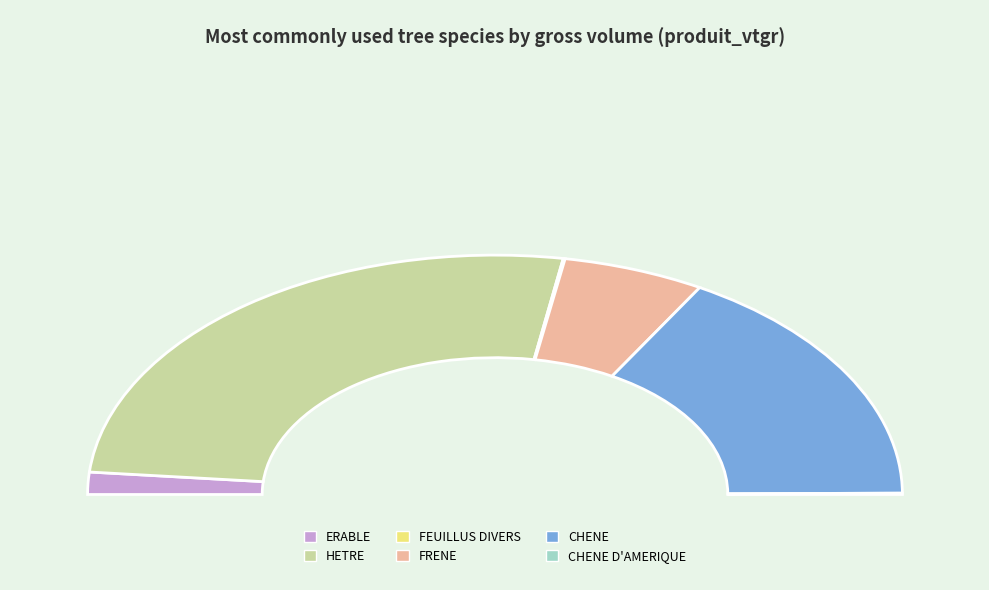

To the nearest percent, what is the difference between the largest and smallest slice percentages?

52%